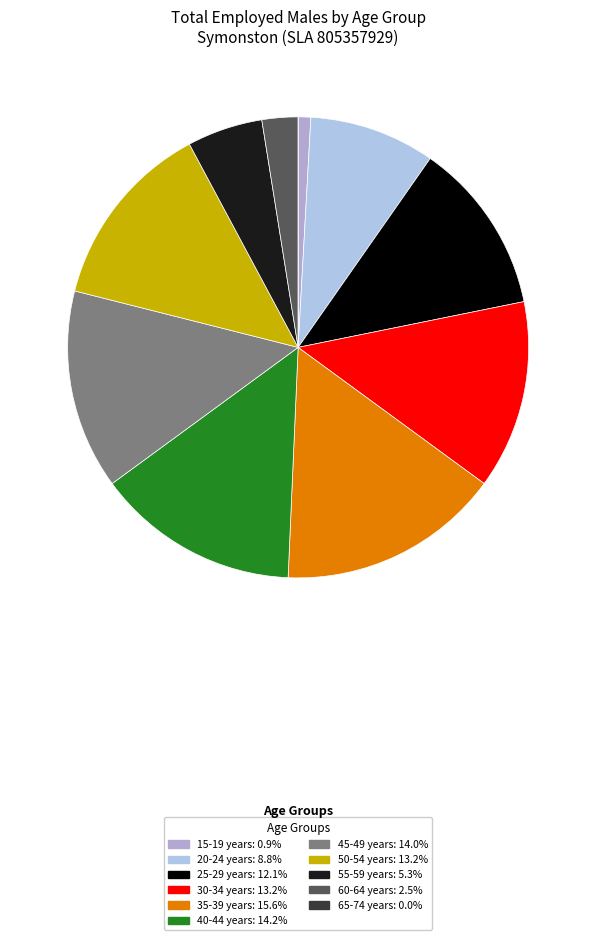

Is there a majority slice in this chart?

No